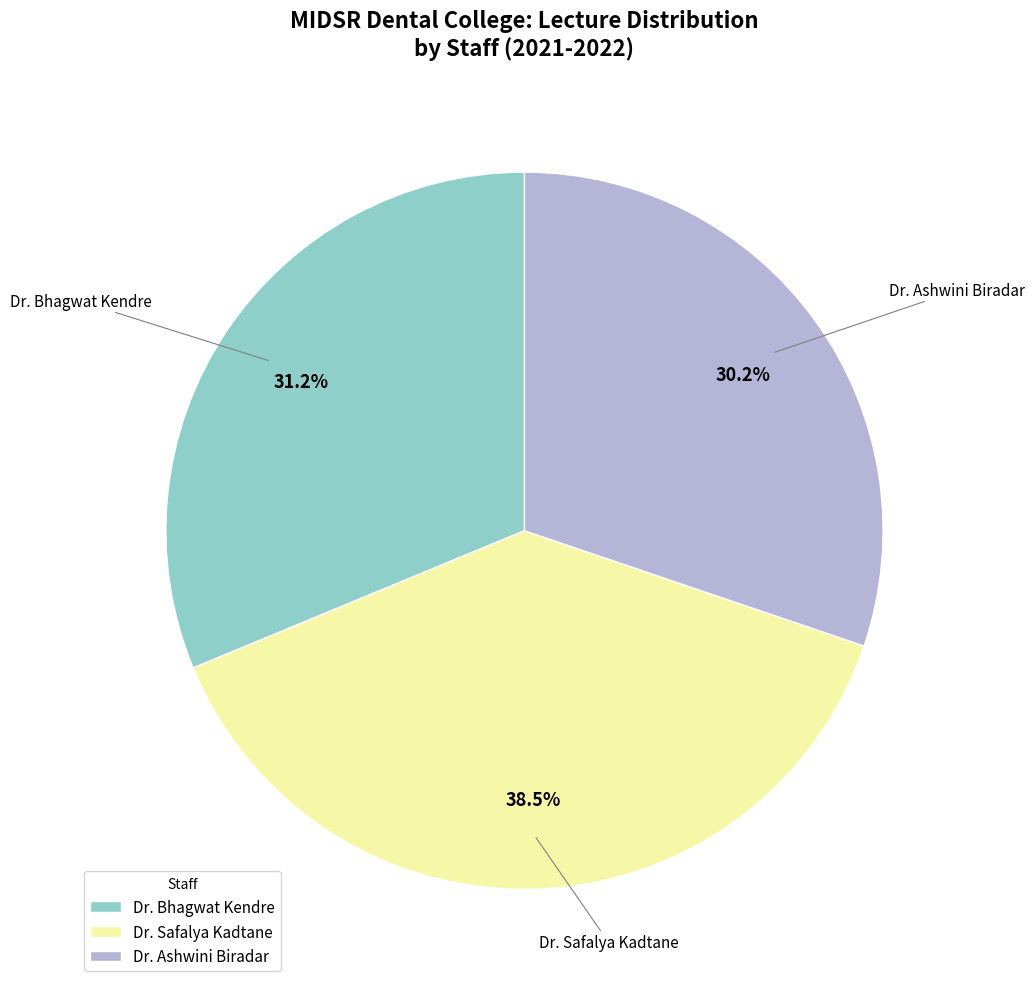

Rank the categories by value from highest to lowest.

Dr. Safalya Kadtane, Dr. Bhagwat Kendre, Dr. Ashwini Biradar